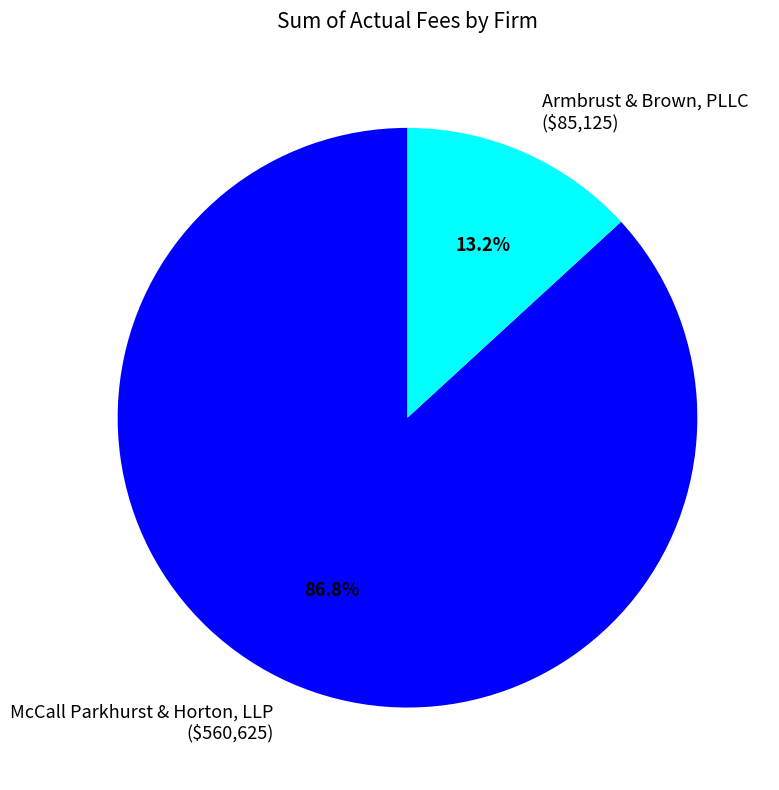

How many slices are in this pie chart?

2